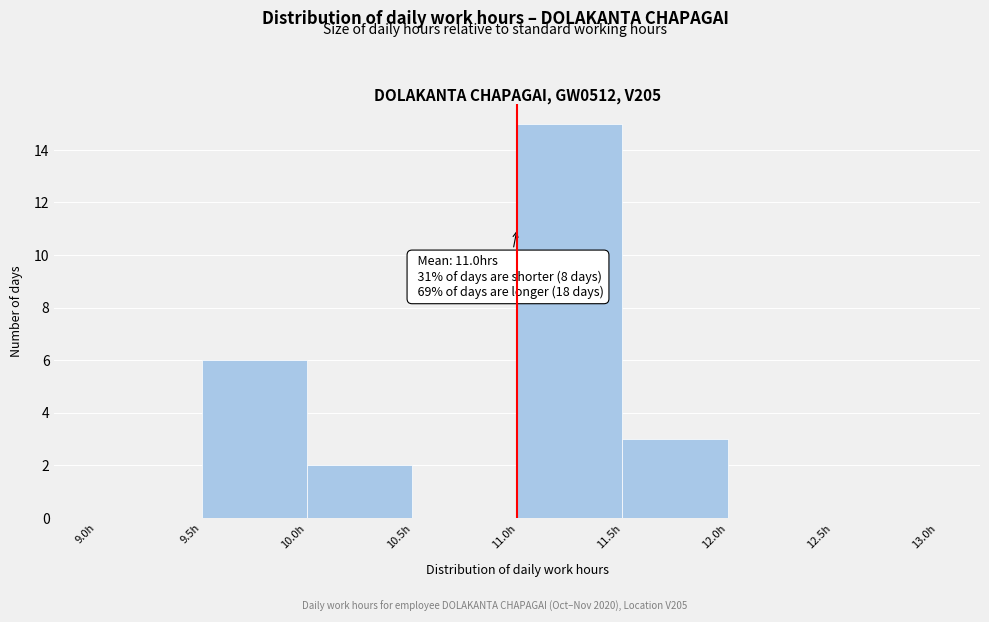

Over which range of the x-axis is the bar tallest?

11.0 to 11.5